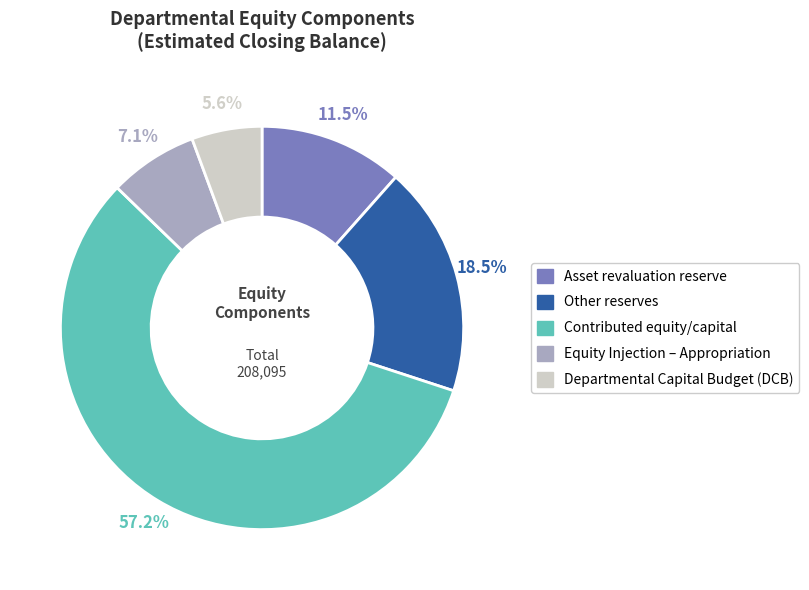

How many segments does this pie chart have?

5